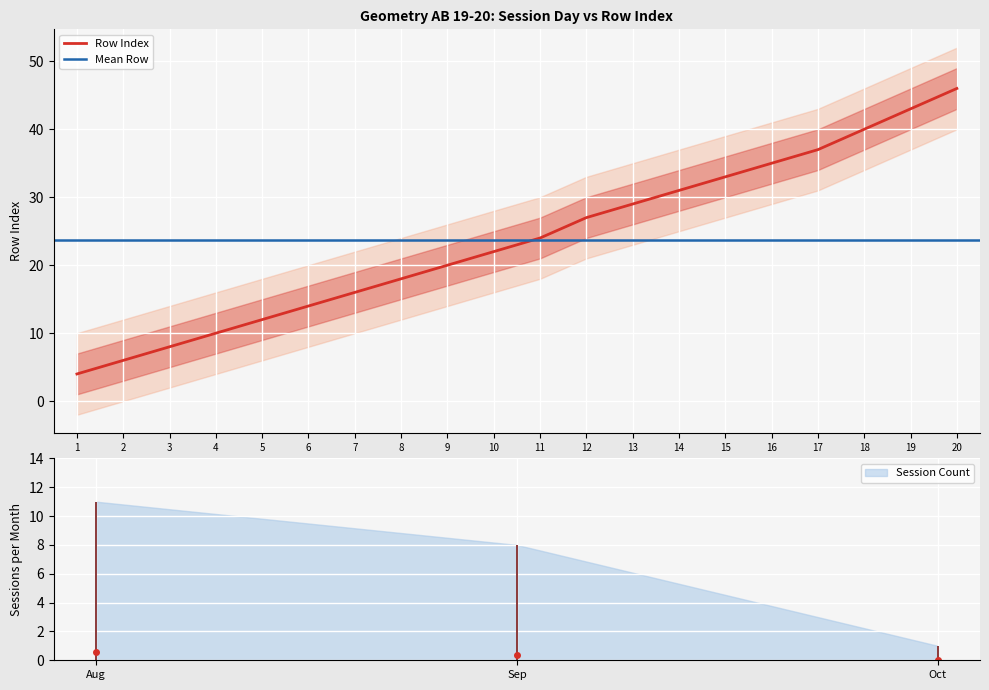

What is the difference between the maximum and minimum values?

42